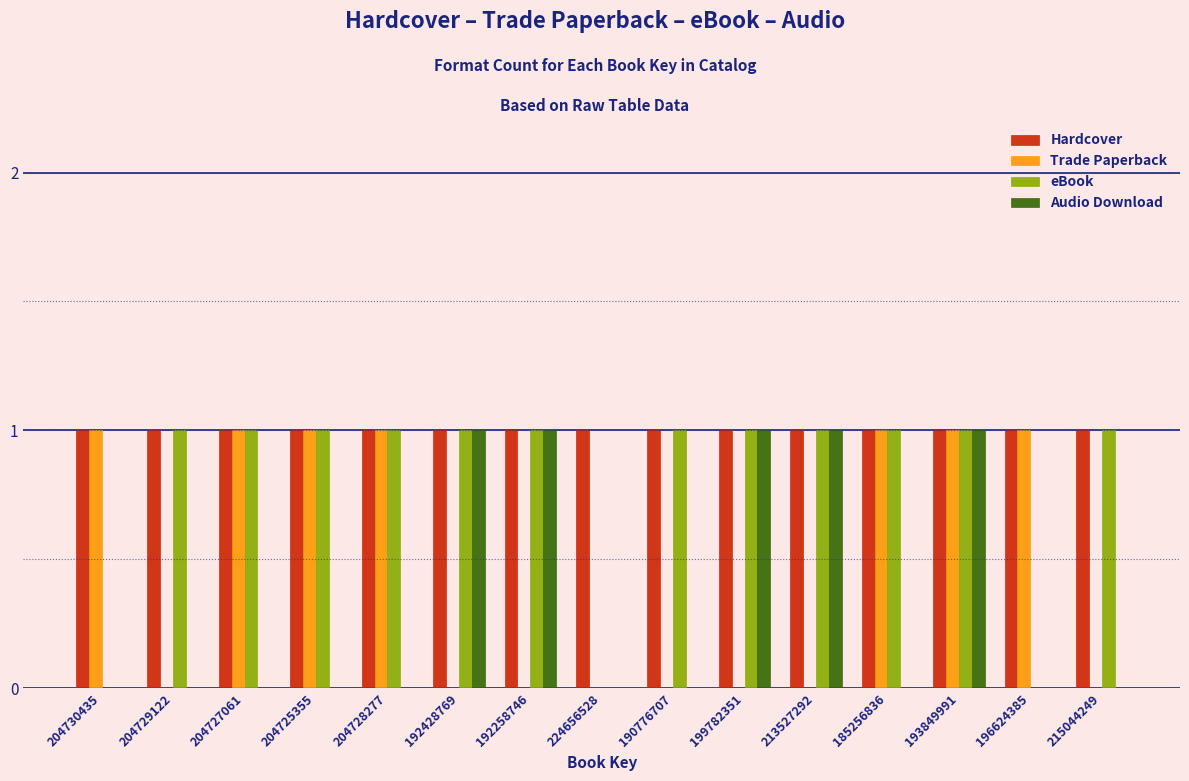

Which series has the largest total across all categories?

Hardcover